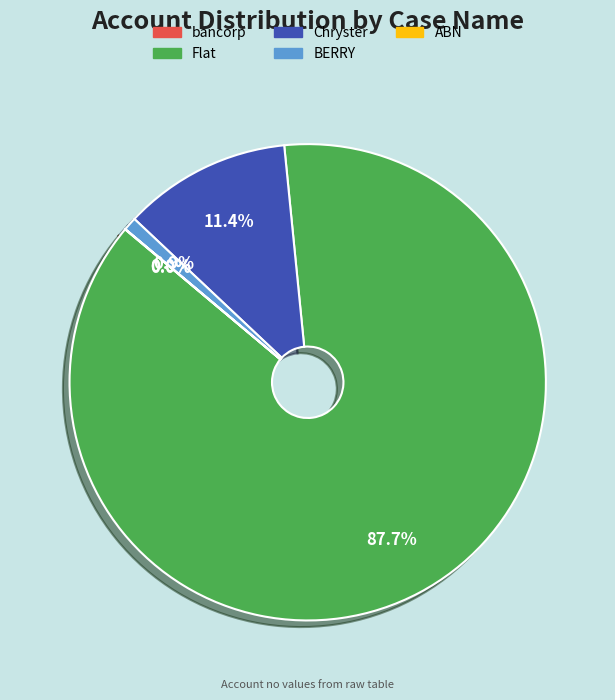

Combined, what portion of the pie is Flat and Chryster?

99.1%